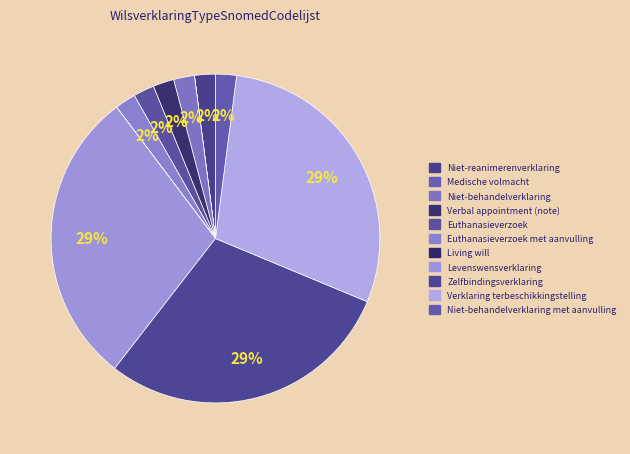

Rank the categories by value from lowest to highest.

Medische volmacht, Living will, Niet-reanimerenverklaring, Niet-behandelverklaring, Niet-behandelverklaring met aanvulling, Euthanasieverzoek, Euthanasieverzoek met aanvulling, Verbal appointment (note), Levenswensverklaring, Verklaring terbeschikkingstelling, Zelfbindingsverklaring